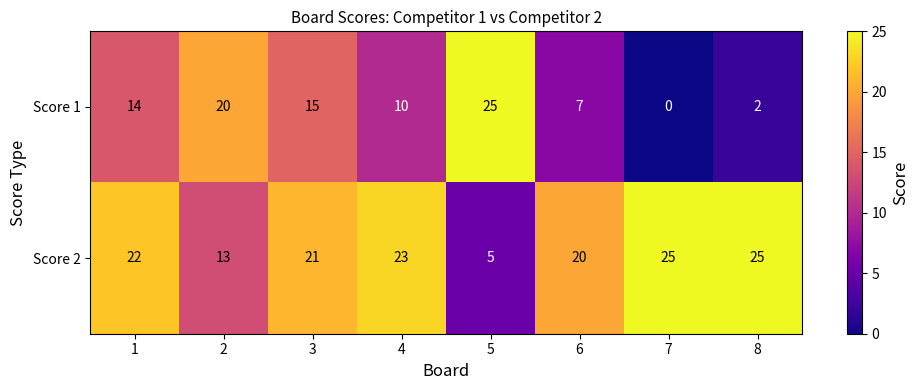

What is the sum of the Score 2 values at 1 and 5?

27